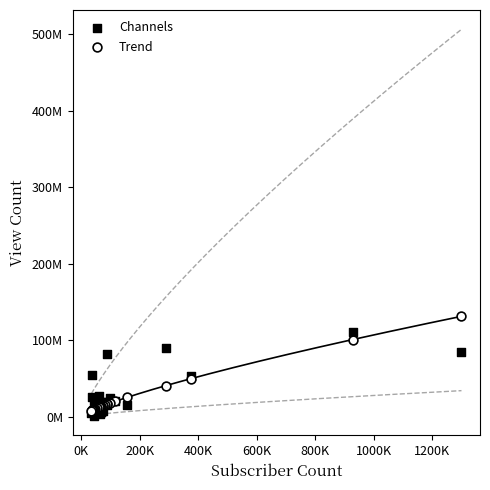

What are all the series names shown in the legend?

Channels, Trend